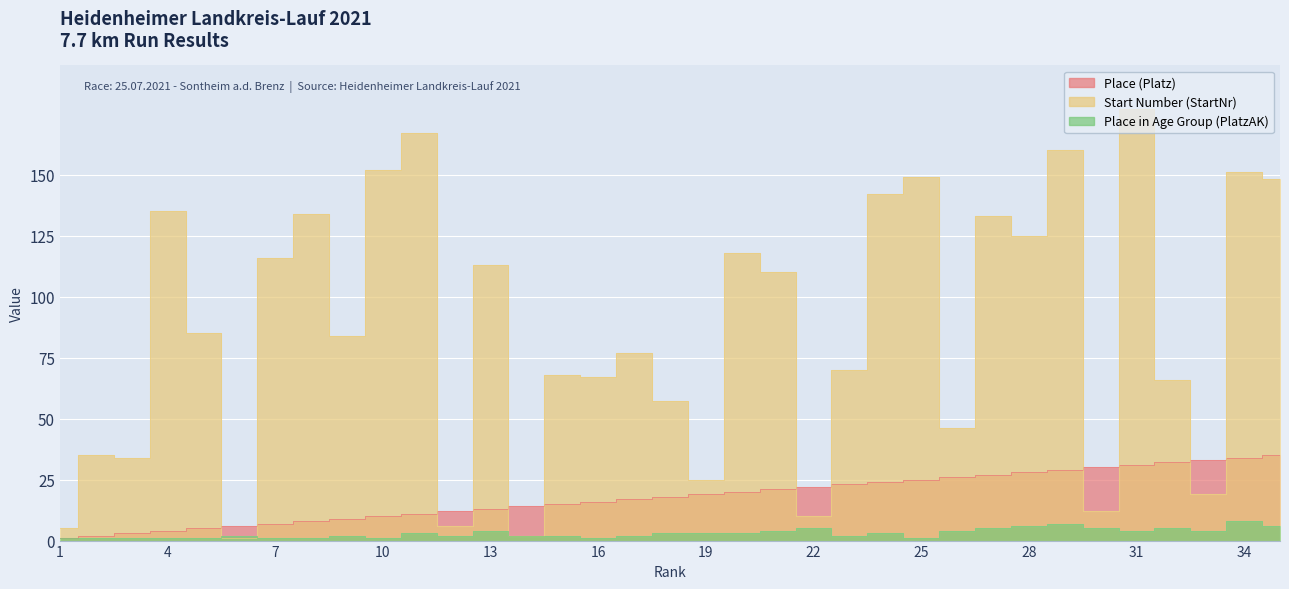

Rank the series by their average value, from lowest to highest.

Place in Age Group (PlatzAK), Place (Platz), Start Number (StartNr)